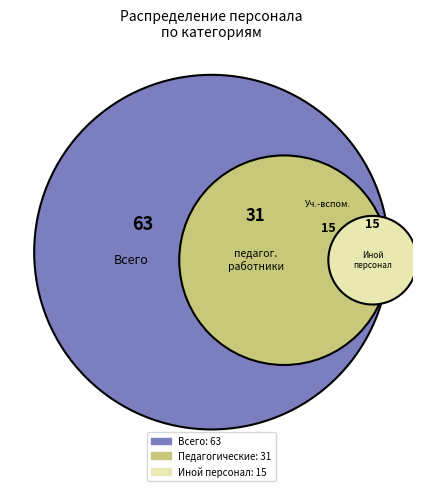

Is it true that Иной персонал is 25% of the pie?

True